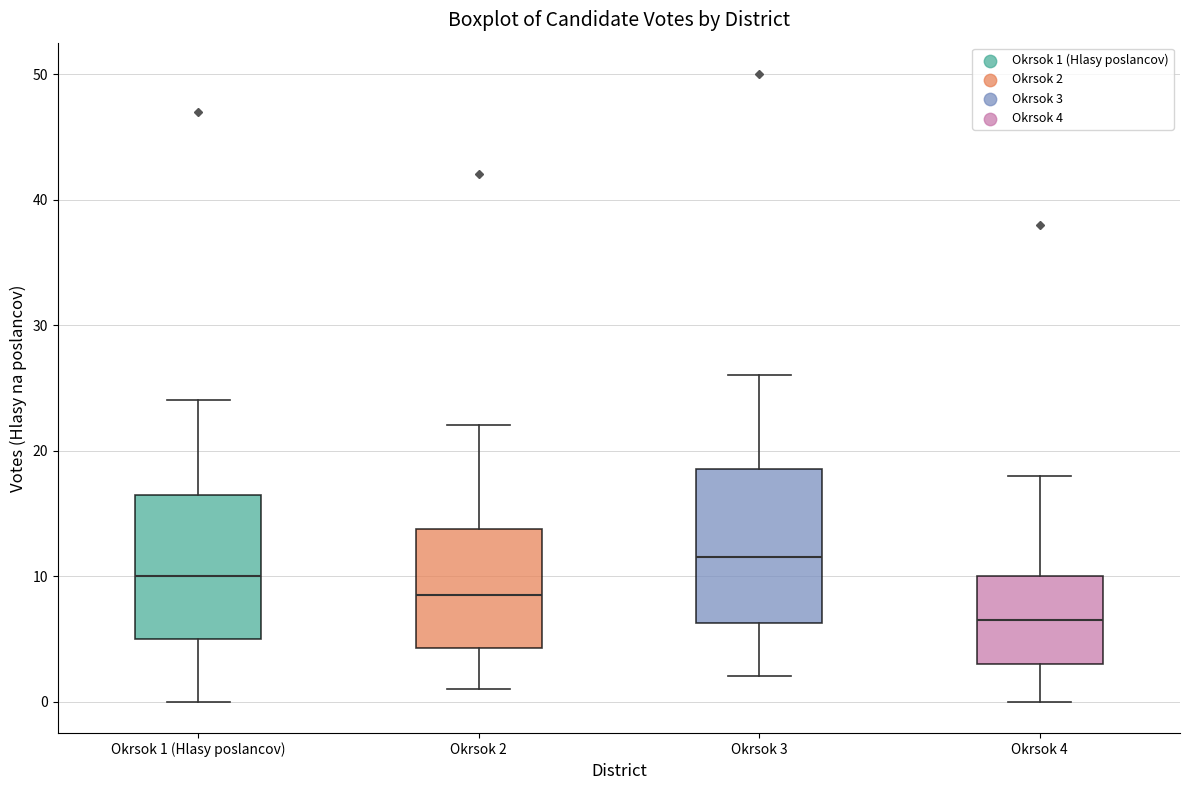

Reading left to right, transcribe this box plot: for each box, give where its median line is, the range the box spans, and where its two whiskers end, as read against the y-axis. The values are not printed on the chart, so give them approximately, as read against the axis.

Okrsok 1 (Hlasy poslancov): median 10, box 5 to 17, whiskers 0 to 24
Okrsok 2: median 9, box 4 to 14, whiskers 1 to 22
Okrsok 3: median 12, box 6 to 19, whiskers 2 to 26
Okrsok 4: median 7, box 3 to 10, whiskers 0 to 18